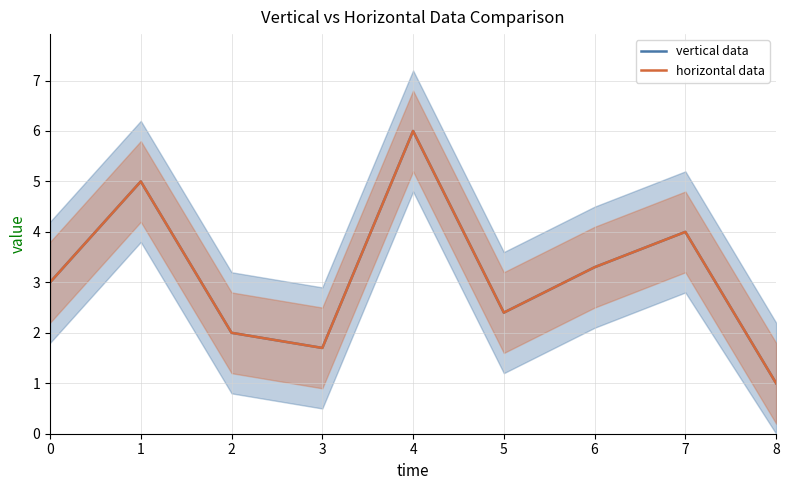

What is the minimum value shown in the chart?

1.0